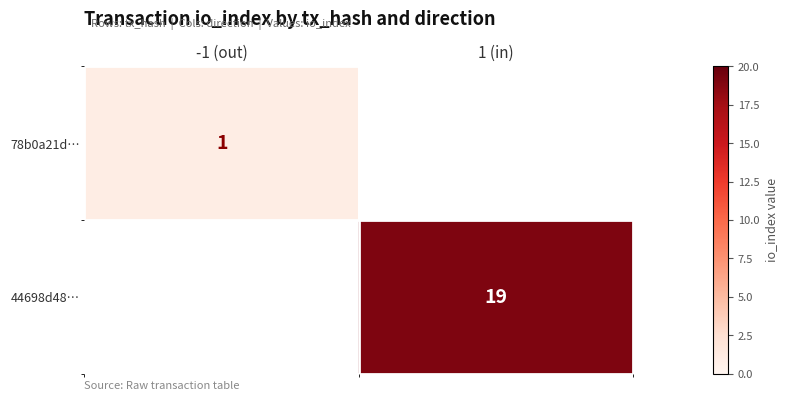

How many series are shown in this chart?

2